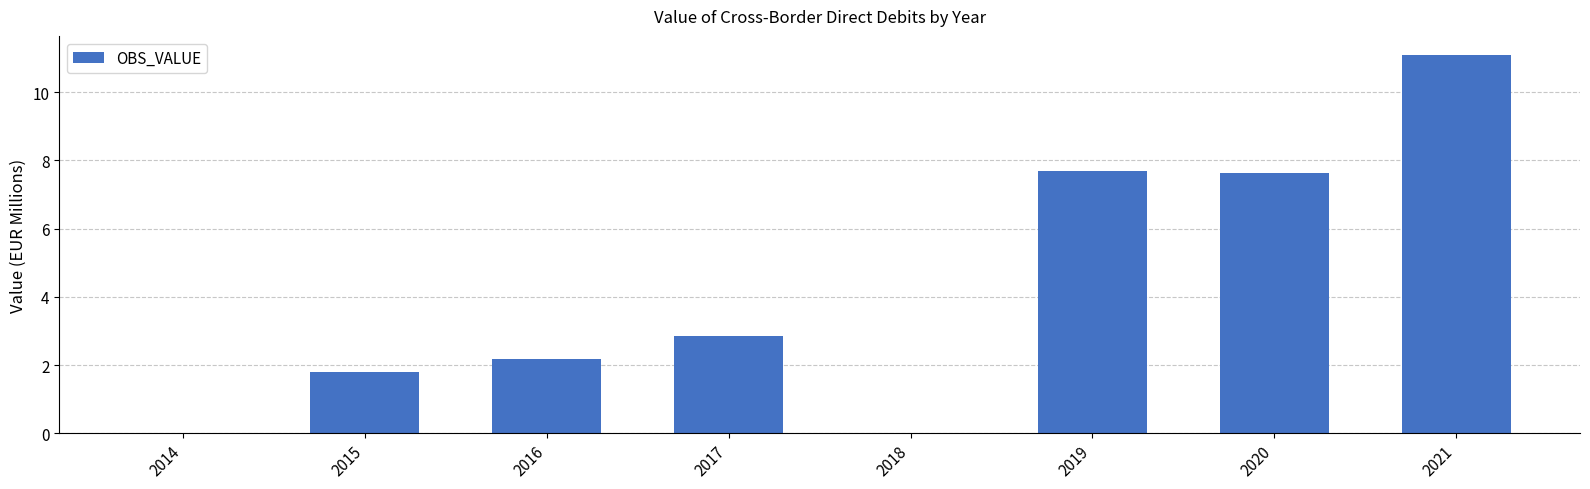

Where does the data first go above 2?

2016